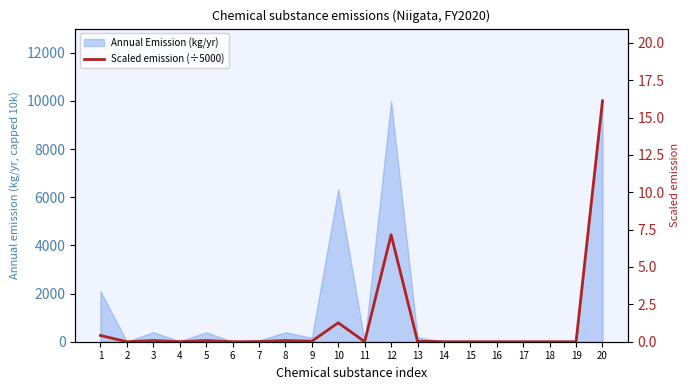

Where is the first local maximum?

3